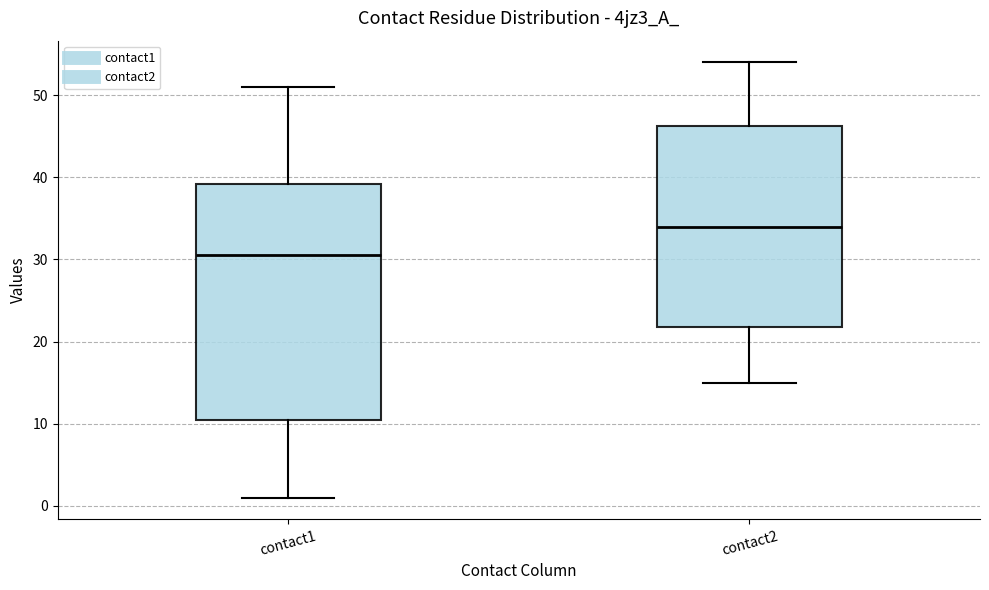

Reading left to right, read every box against the y-axis: the position of its median line, the range the box covers, and the ends of its whiskers. The values are not printed on the chart, so give them approximately, as read against the axis.

contact1: median 31, box 11 to 39, whiskers 1 to 51
contact2: median 34, box 22 to 46, whiskers 15 to 54